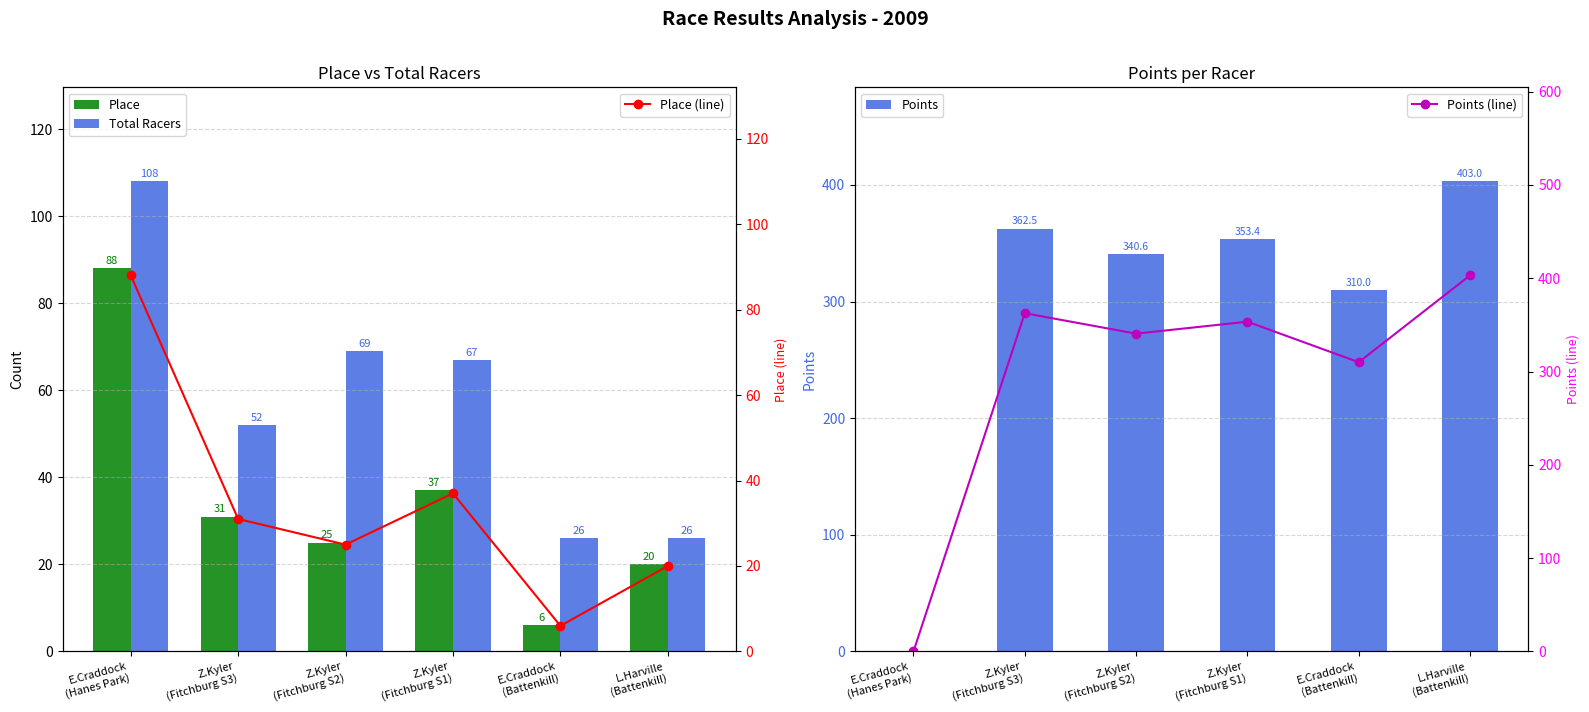

What are all the series names shown in the legend?

Place, Total Racers, Points, Place (line), Points (line)